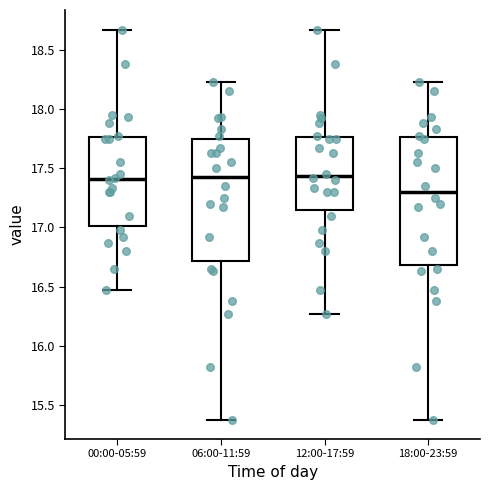

Which box's median line is the lowest?

18:00-23:59